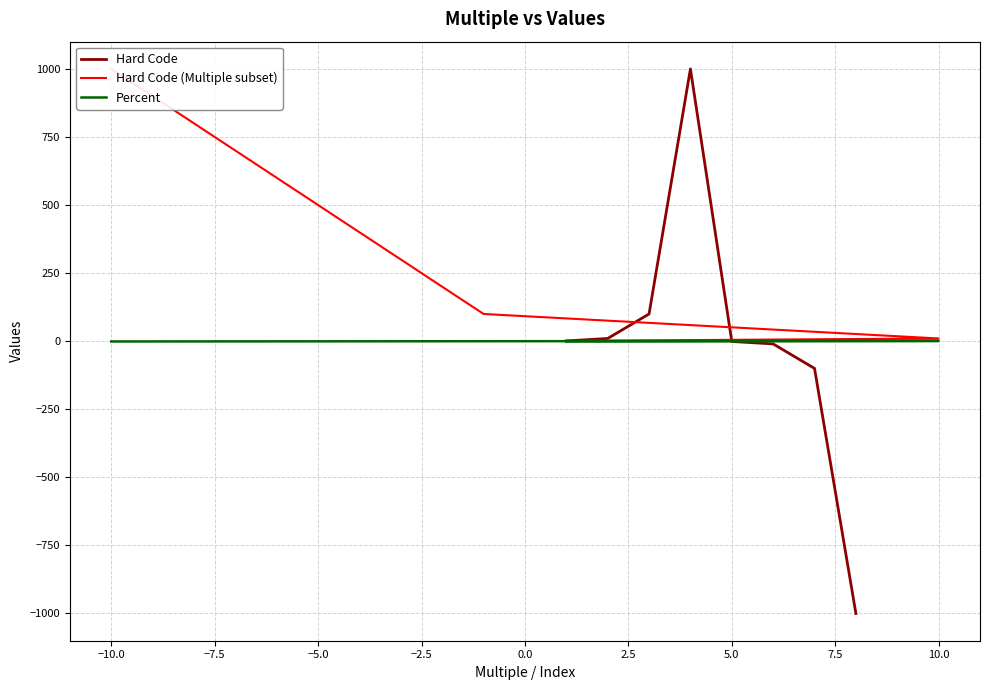

What is the maximum value for Hard Code?

1000